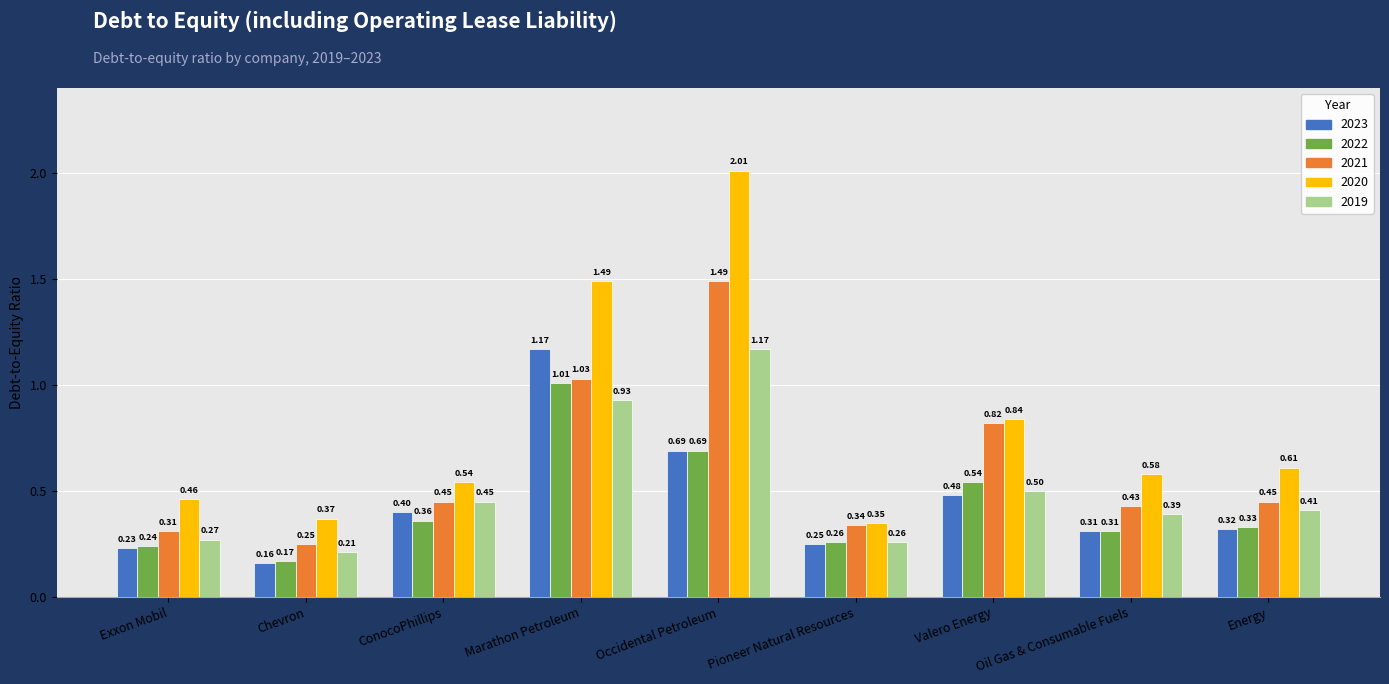

What is the label of the 2nd bar from the right?

Oil Gas & Consumable Fuels